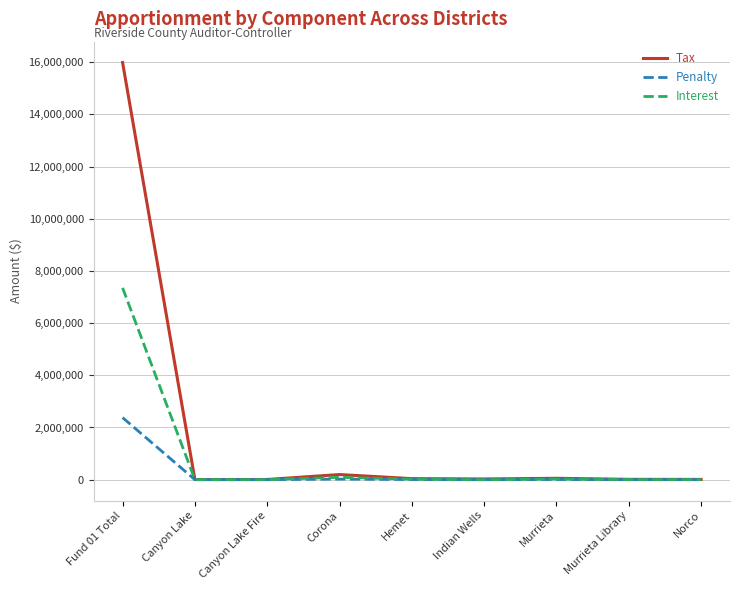

Which series has the largest total across all categories?

Tax